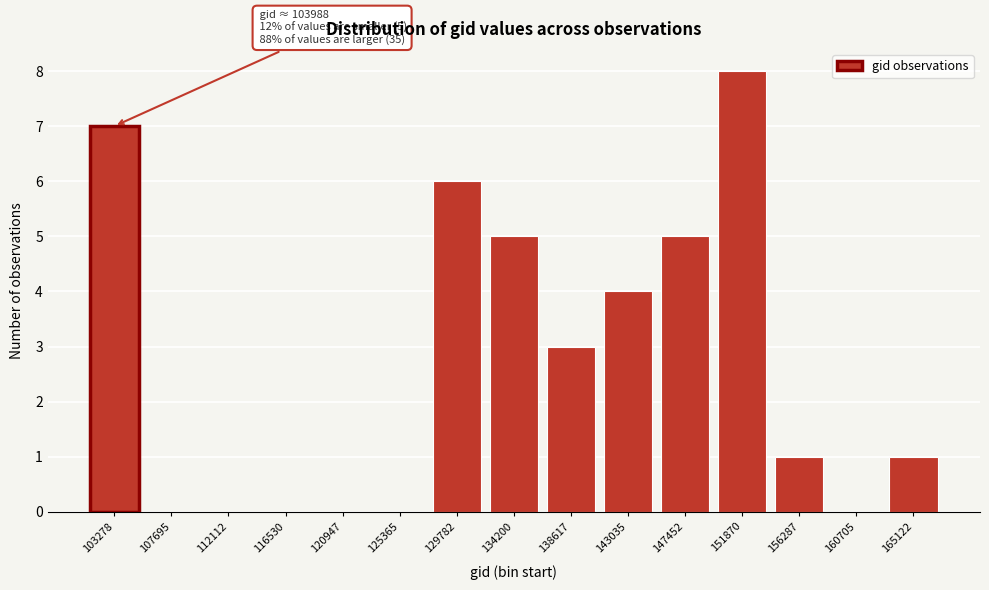

Reading left to right, list all the values displayed in this chart.

103278=7	107695=0	112112=0	116530=0	120947=0	125365=0	129782=6	134200=5	138617=3	143035=4	147452=5	151870=8	156287=1	160705=0	165122=1